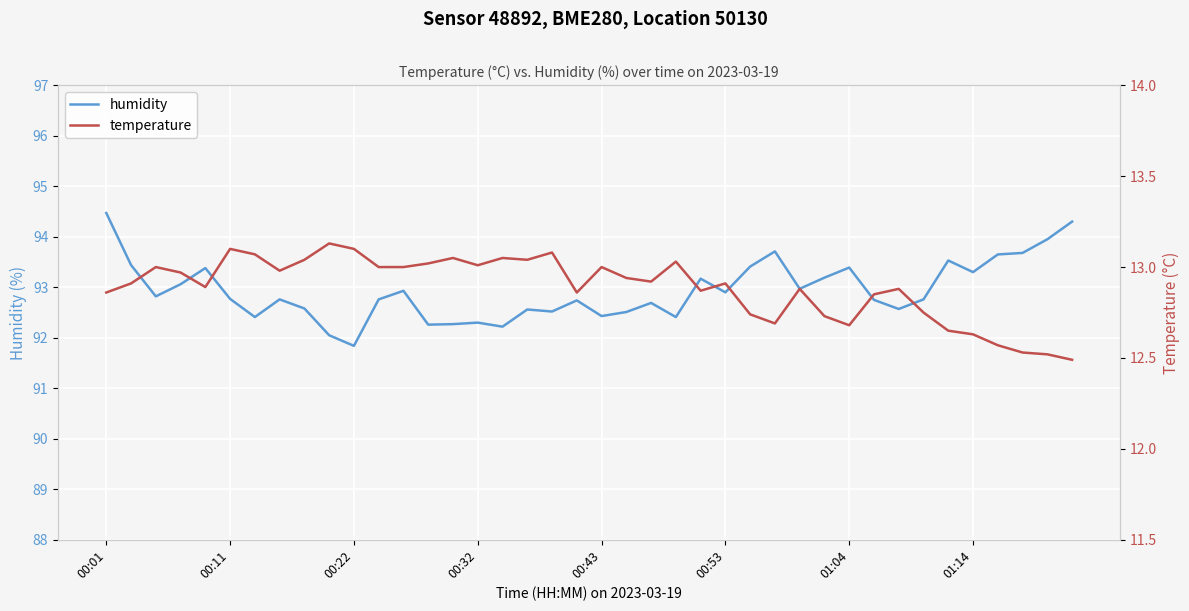

Which category has the lowest value in the humidity series?

00:22